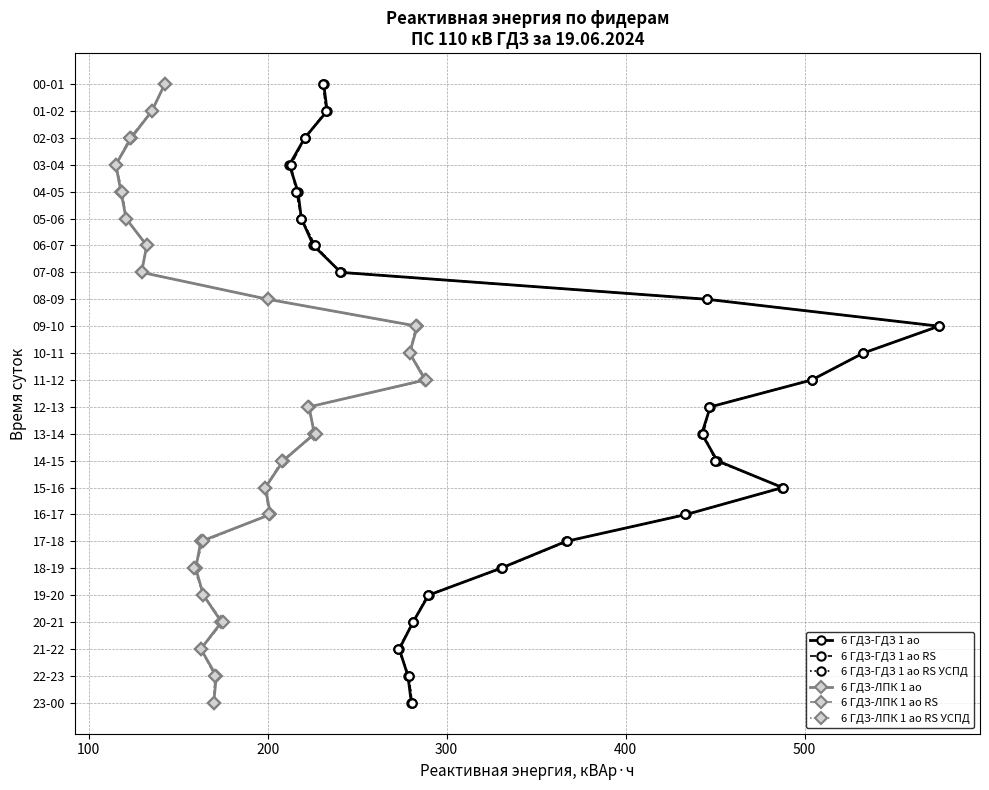

List the series in order of their peak value, highest first.

6 ГДЗ-ГДЗ 1 ао, 6 ГДЗ-ГДЗ 1 ао RS, 6 ГДЗ-ГДЗ 1 ао RS УСПД, 6 ГДЗ-ЛПК 1 ао, 6 ГДЗ-ЛПК 1 ао RS, 6 ГДЗ-ЛПК 1 ао RS УСПД